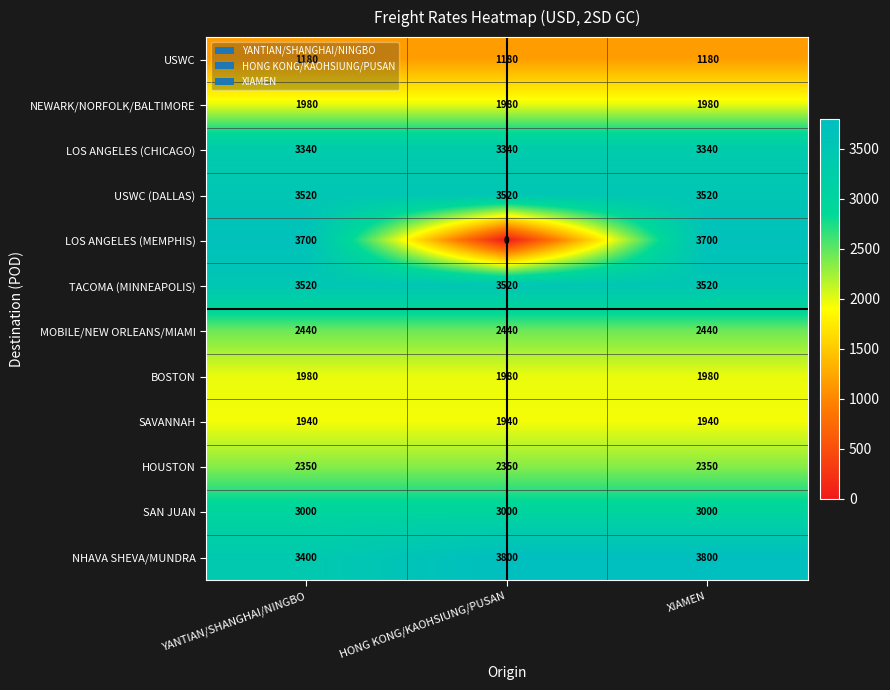

What is the total value across all series at XIAMEN?

32750